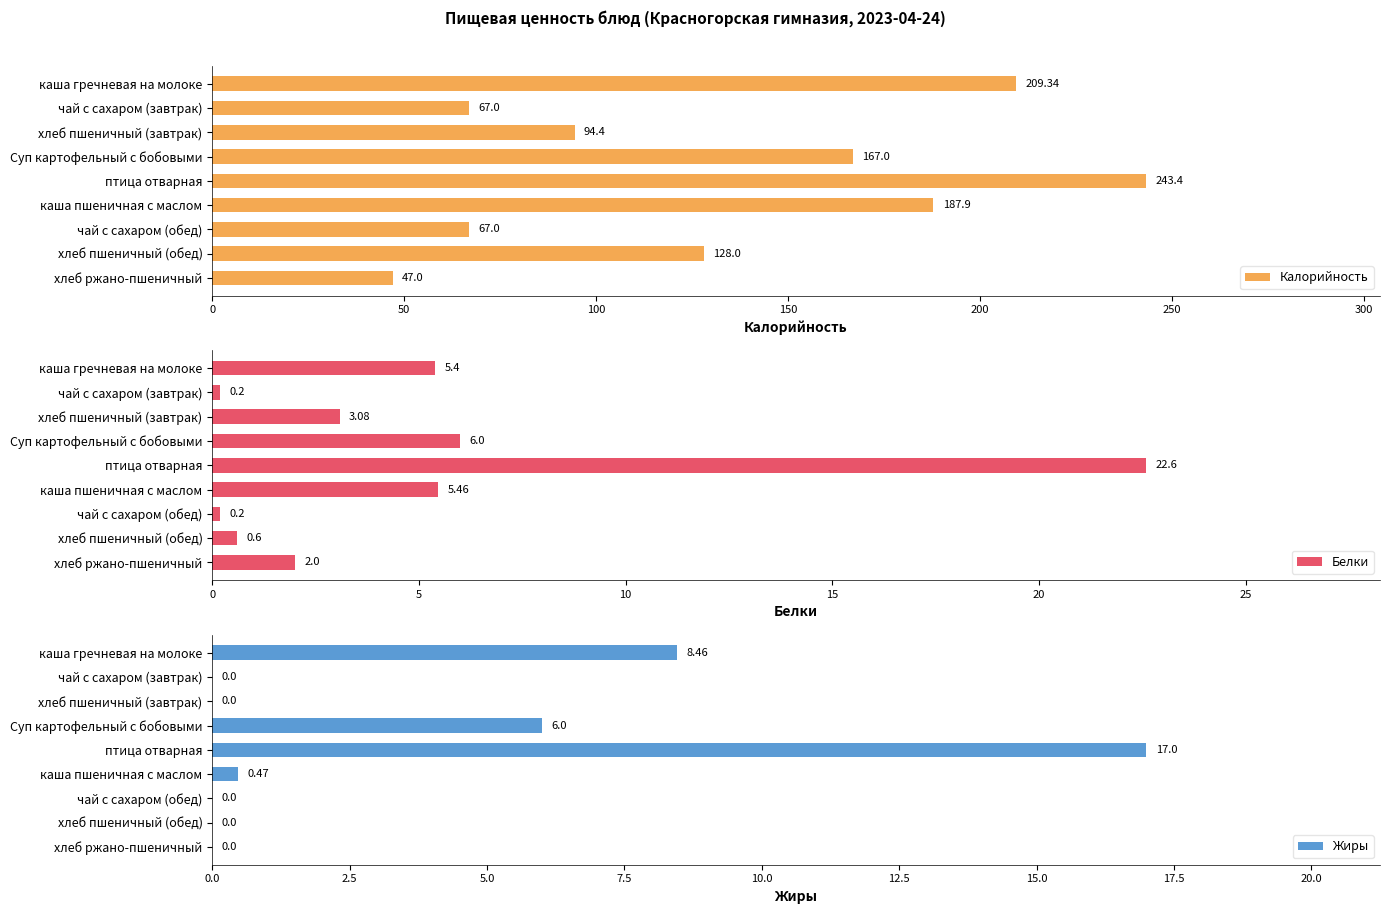

At which label does Калорийность reach its peak?

птица отварная